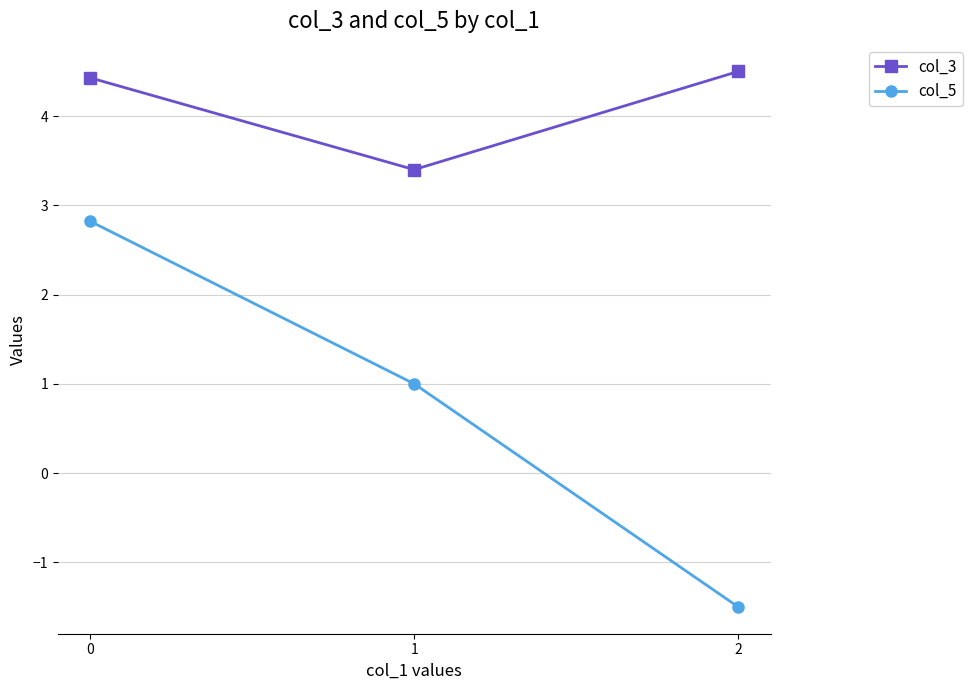

List the labels in order of col_5 value, smallest first.

2, 1, 0